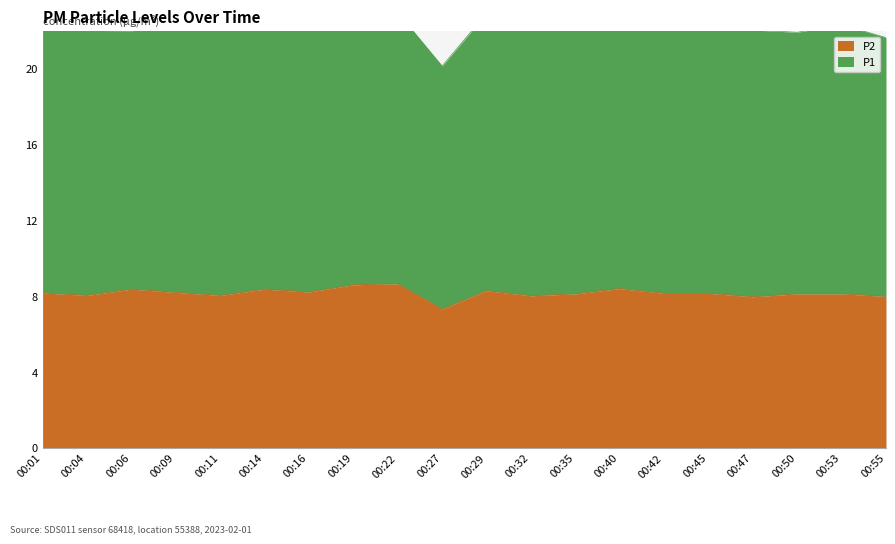

Reading left to right, transcribe all the data shown in this chart.

00:01=8.2	00:04=8.1	00:06=8.4	00:09=8.2	00:11=8.1	00:14=8.4	00:16=8.2	00:19=8.6	00:22=8.7	00:27=7.3	00:29=8.3	00:32=8.1	00:35=8.2	00:40=8.4	00:42=8.2	00:45=8.2	00:47=8.0	00:50=8.2	00:53=8.2	00:55=8.0